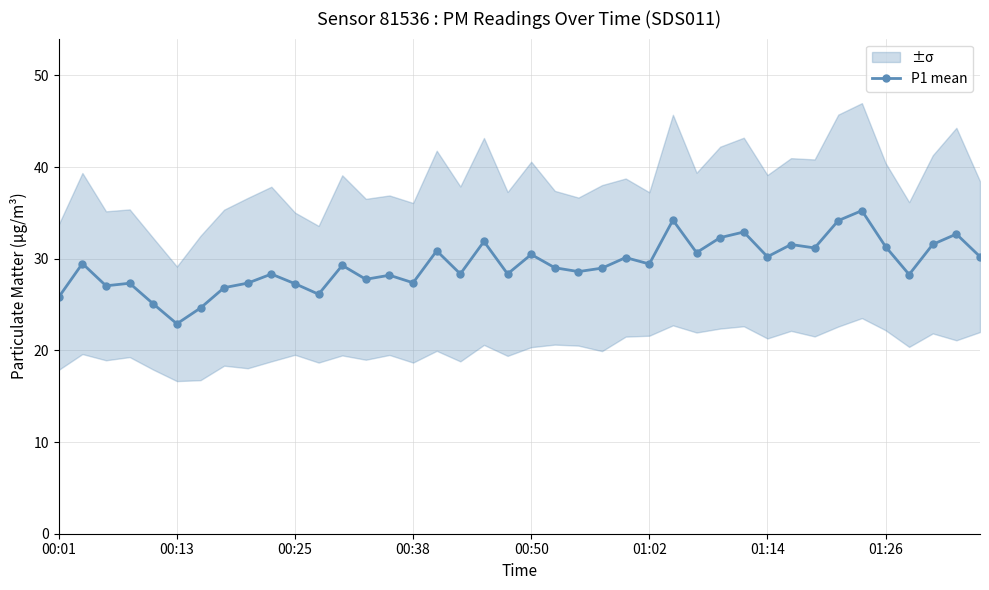

Is it true that P1 mean equals 27.4 at 00:38?

True